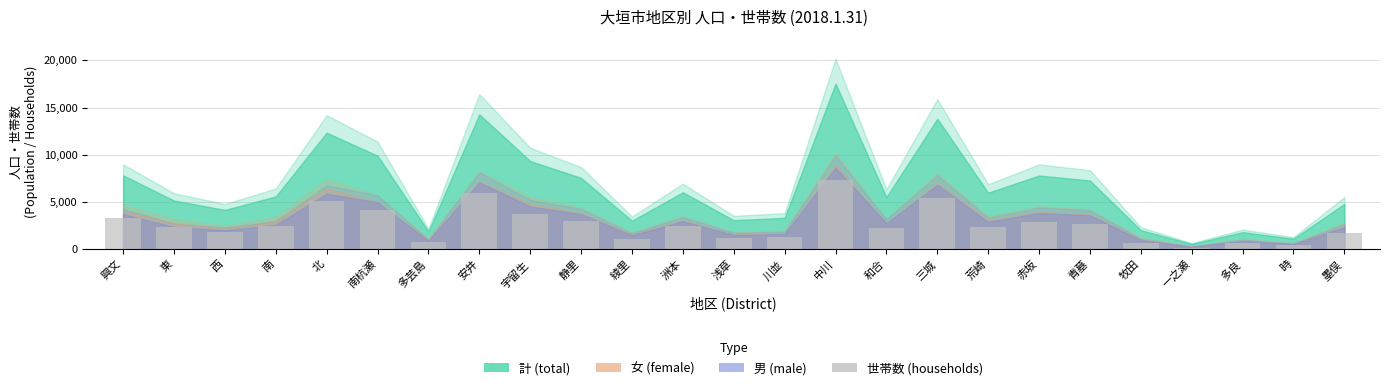

What is the value of the 2nd bar from the left?

2383